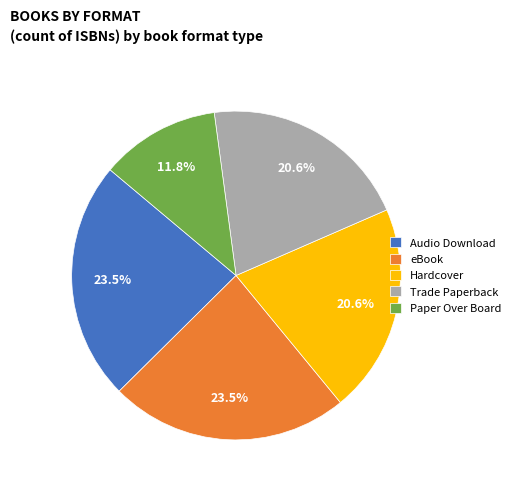

Is there a majority slice in this chart?

No